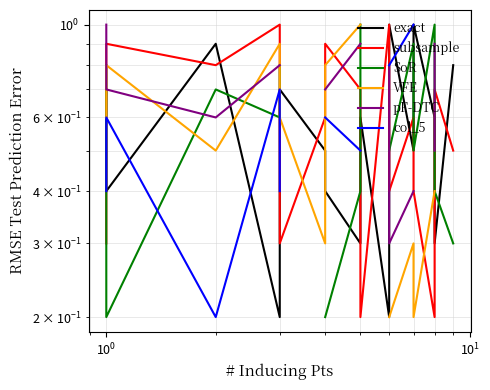

Is it true that VFE equals 0.2 at $\mathdefault{10^{0}}$?

False